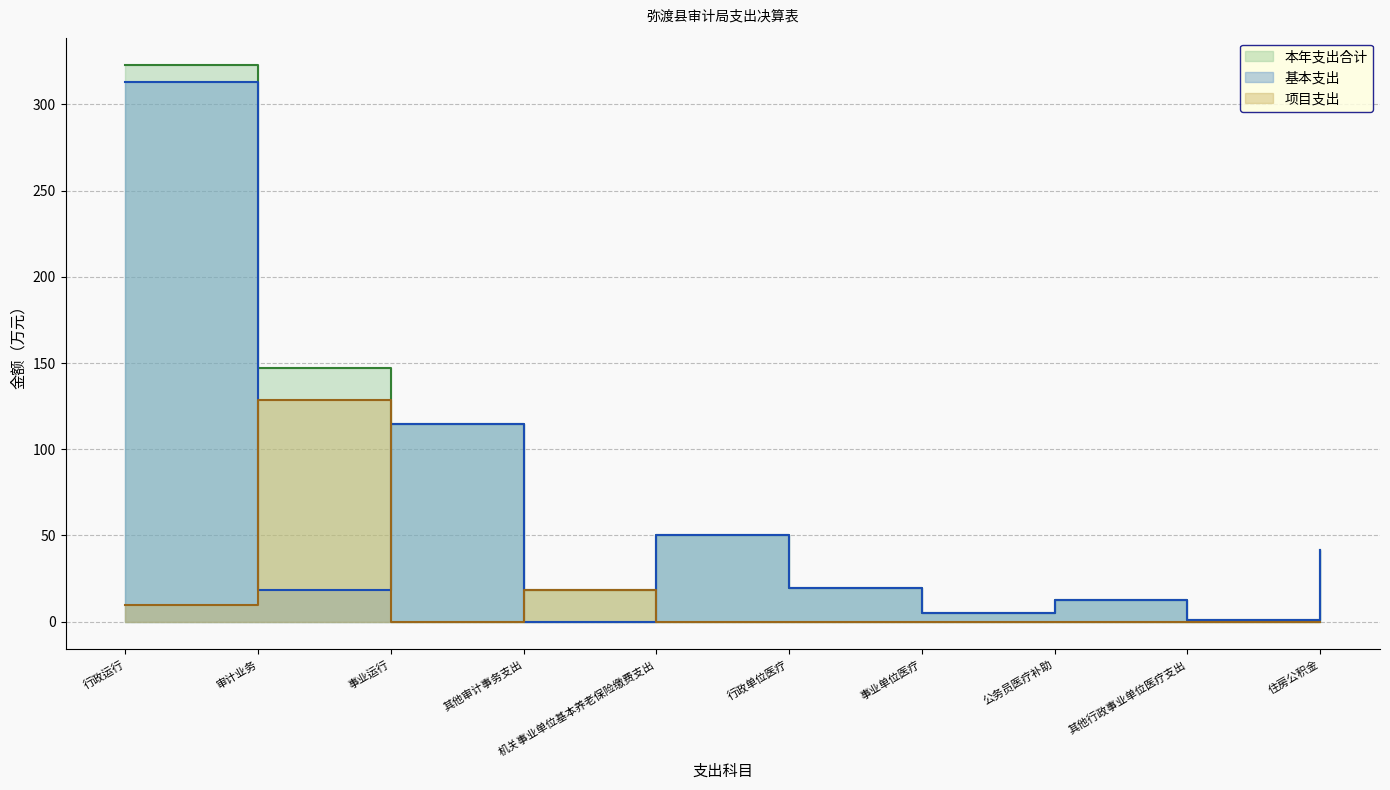

What is the average value of the 基本支出 series?

57.5